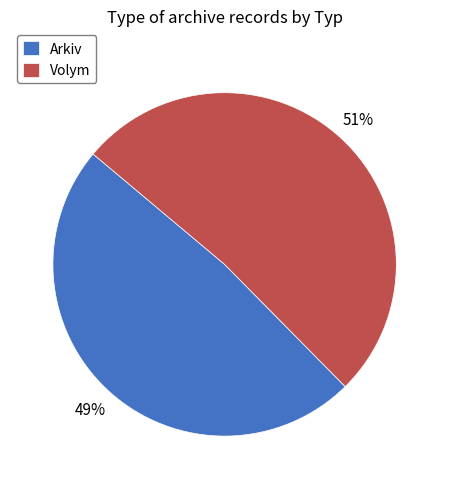

Between Arkiv and Volym, which is larger?

Volym